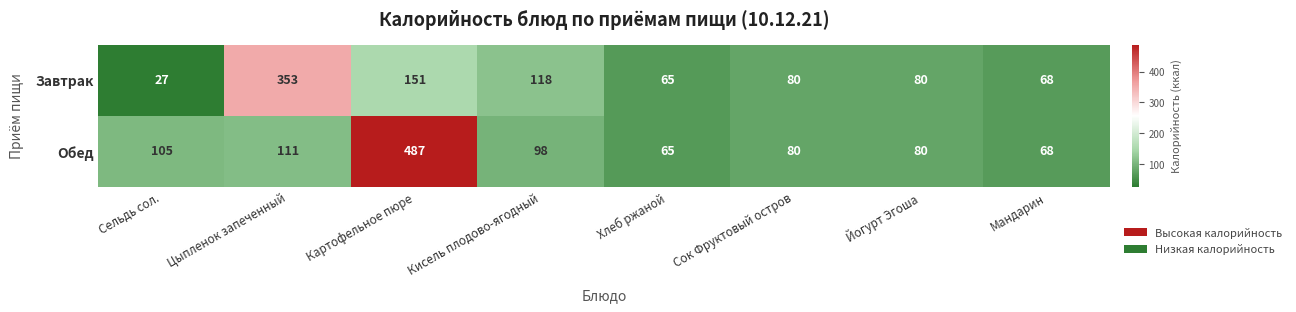

What is the difference between the second highest and second lowest values in the Обед series?

43